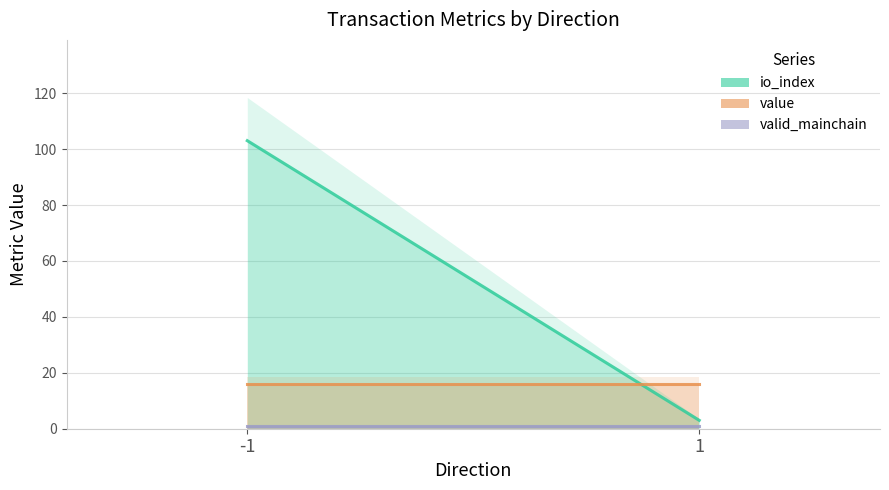

What is the value of the value point at the 1st from the left?

16.1